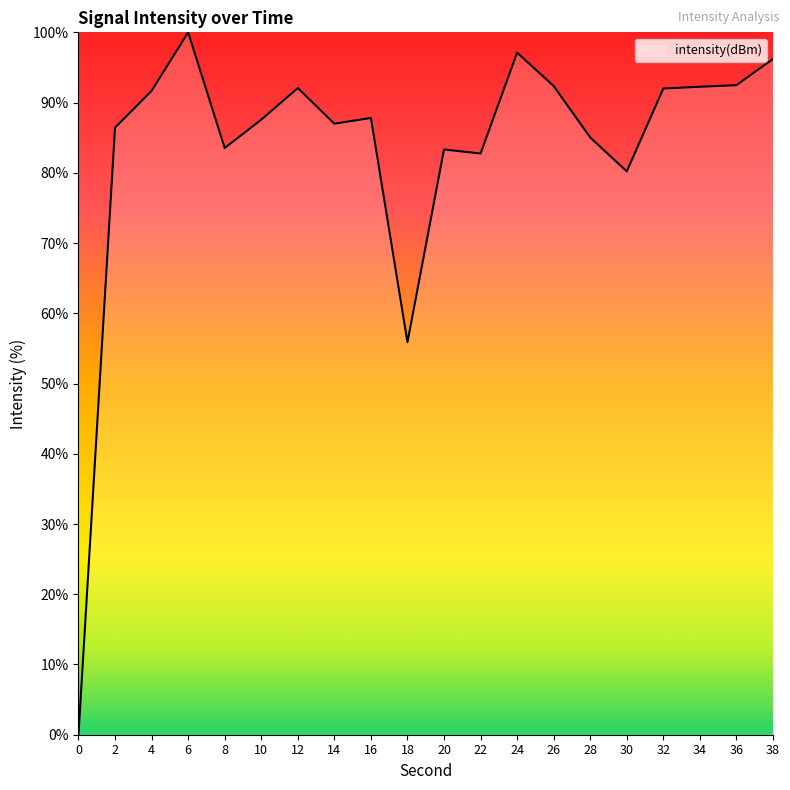

True or false: the data has more than 0 interior local peaks.

True